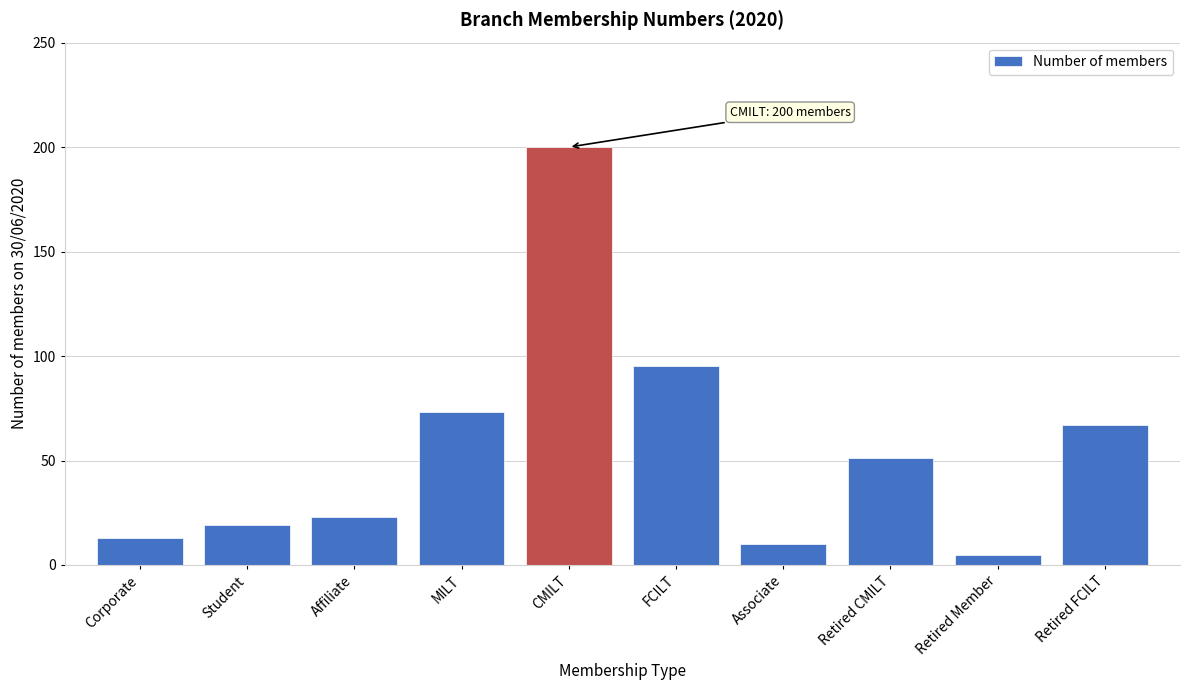

Reading left to right, extract all data points from this chart.

Corporate=13	Student=19	Affiliate=23	MILT=73	CMILT=200	FCILT=95	Associate=10	Retired CMILT=51	Retired Member=5	Retired FCILT=67